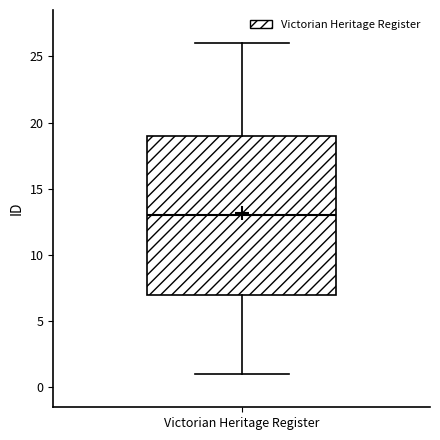

Transcribe this box plot: give where the median line is, the range the box spans, and where the two whiskers end, as read against the y-axis. The values are not printed on the chart, so give them approximately, as read against the axis.

median 13, box 7 to 19, whiskers 1 to 26